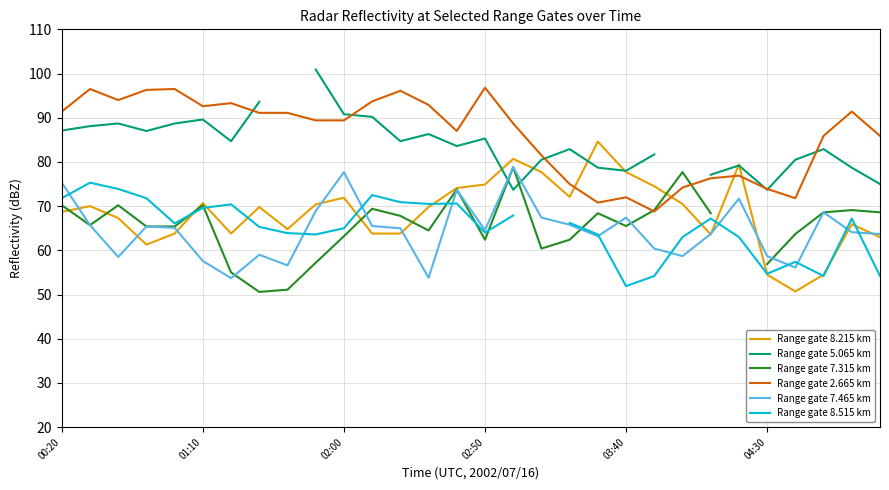

What is the greatest value displayed?

100.9